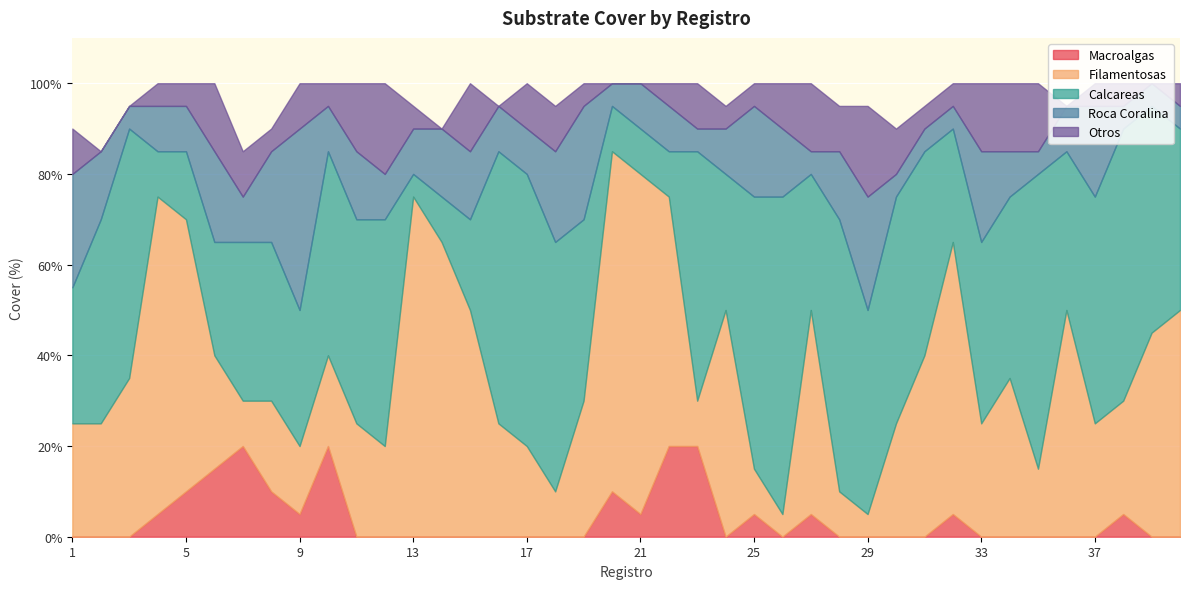

True or false: Roca Coralina has a value of 10 at 12.

True